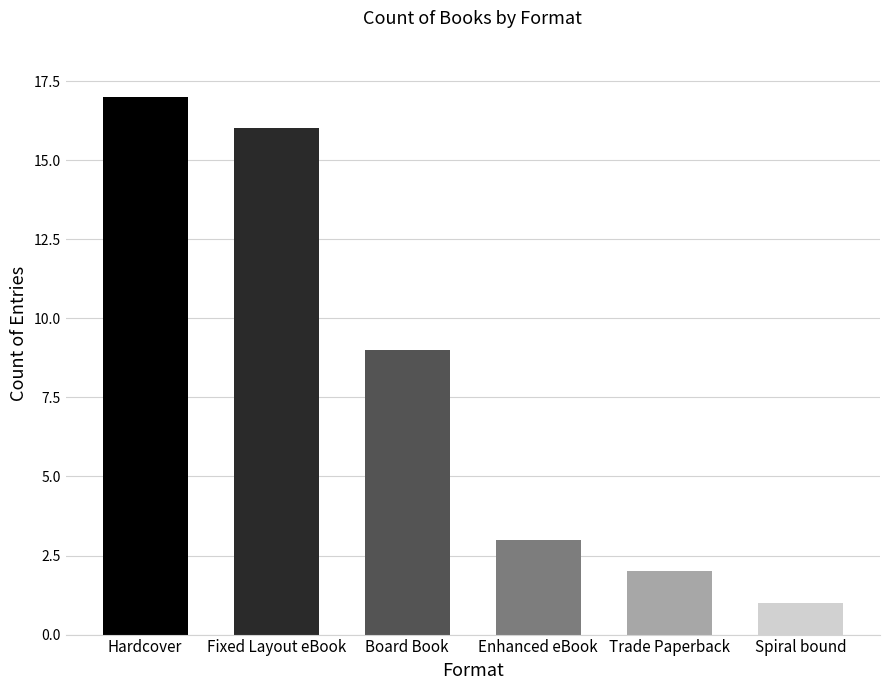

Does the chart contain any negative values?

No